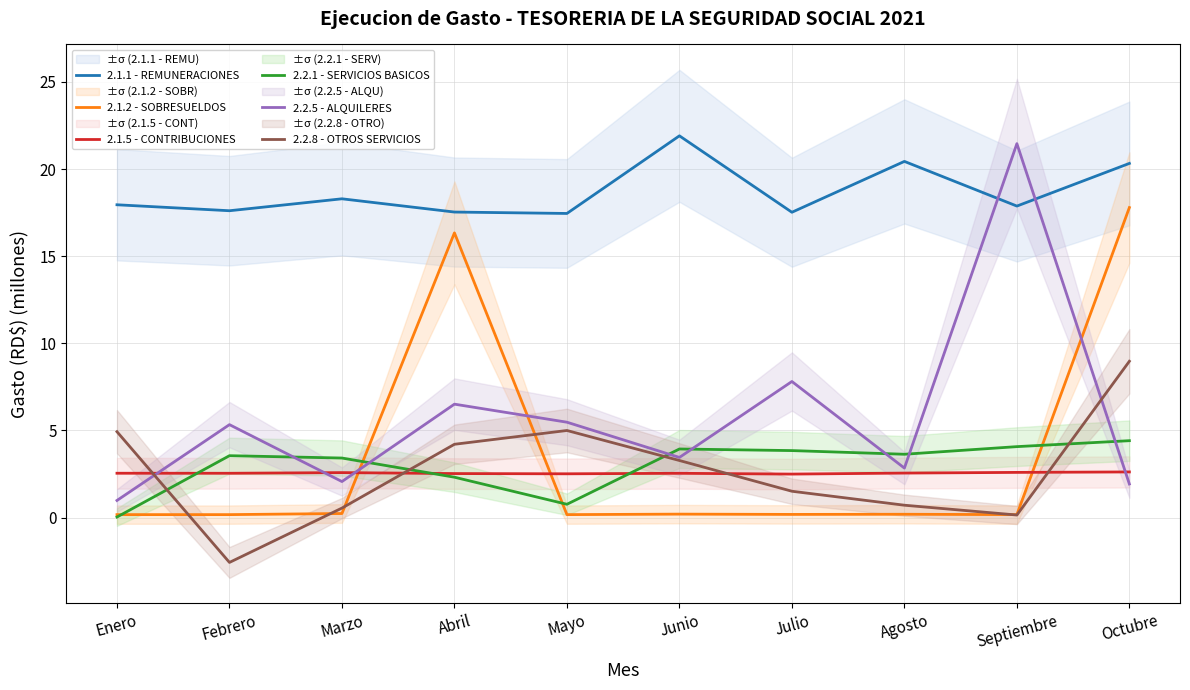

Which series has the largest total across all categories?

2.1.1 - REMUNERACIONES